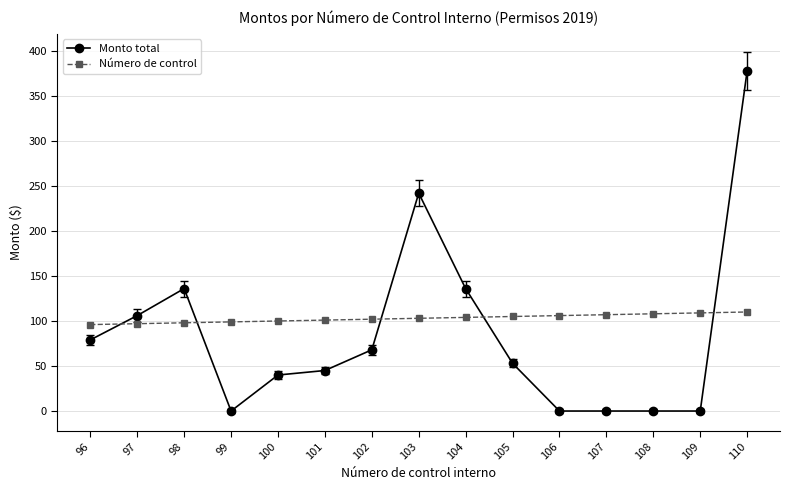

Which series changed the most between 98 and 110?

Monto total